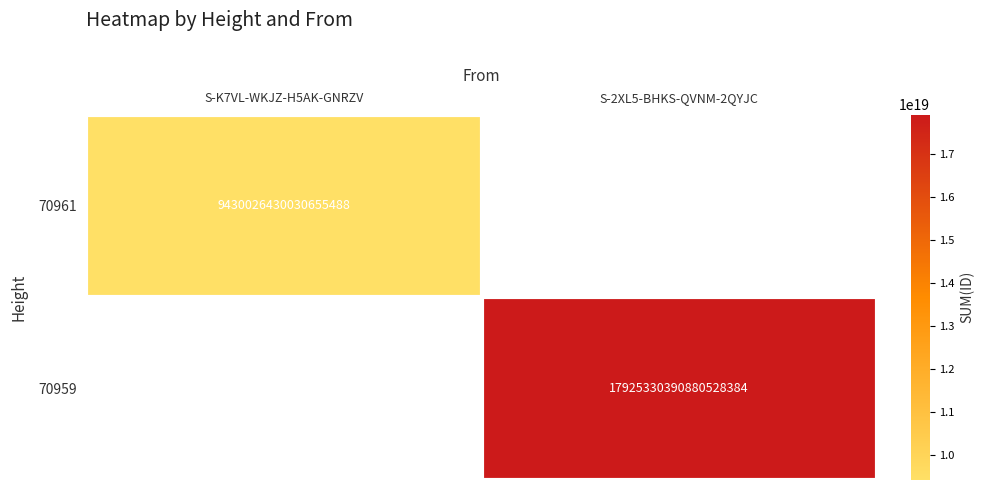

What is the smallest value displayed?

9430026430030655488.0